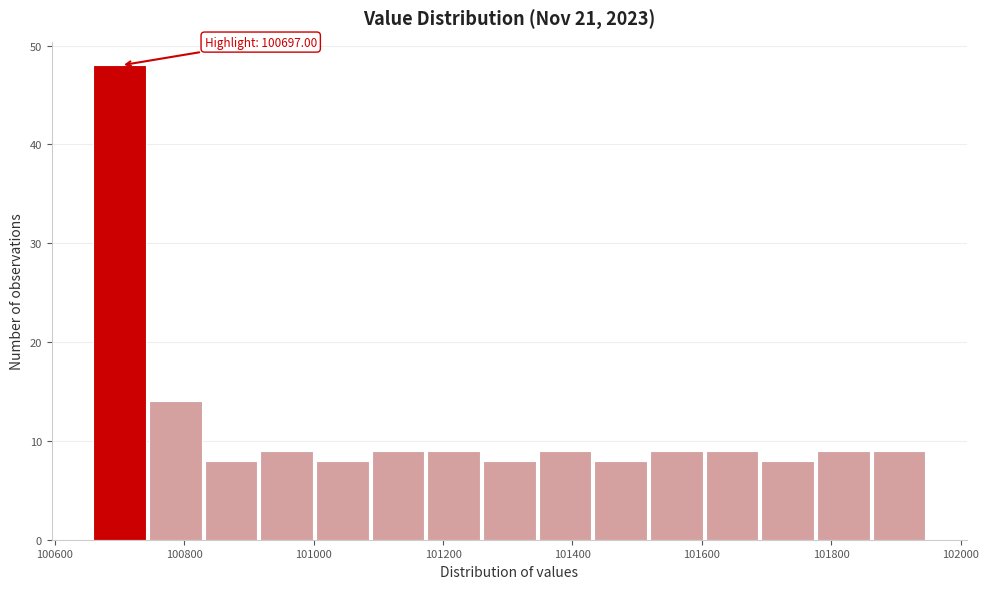

Over which range of the x-axis is the bar tallest?

100660 to 100740